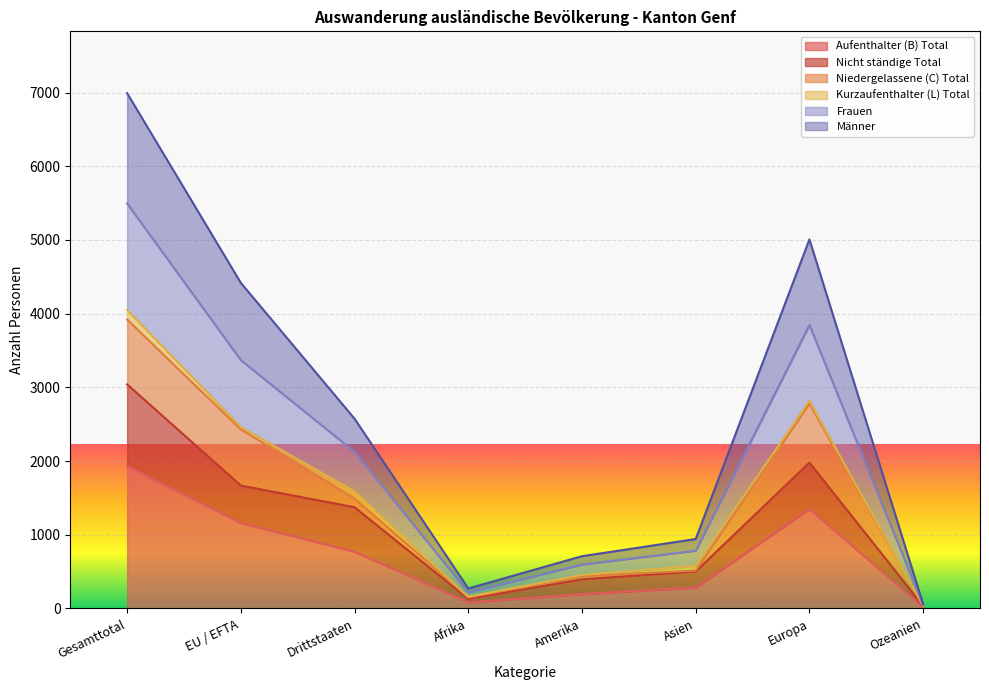

Is it true that Aufenthalter (B) Total equals 1210 at Gesamttotal?

False